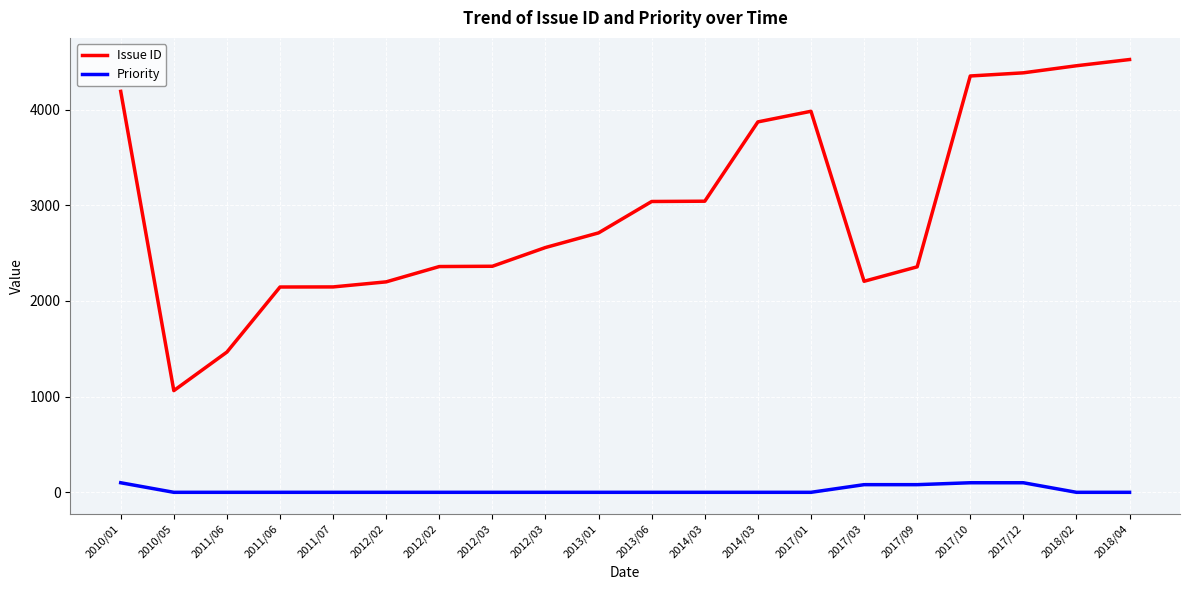

Rank the categories by Priority value from lowest to highest.

2010/05, 2011/06, 2011/06, 2011/07, 2012/02, 2012/02, 2012/03, 2012/03, 2013/01, 2013/06, 2014/03, 2014/03, 2017/01, 2018/02, 2018/04, 2017/03, 2017/09, 2010/01, 2017/10, 2017/12